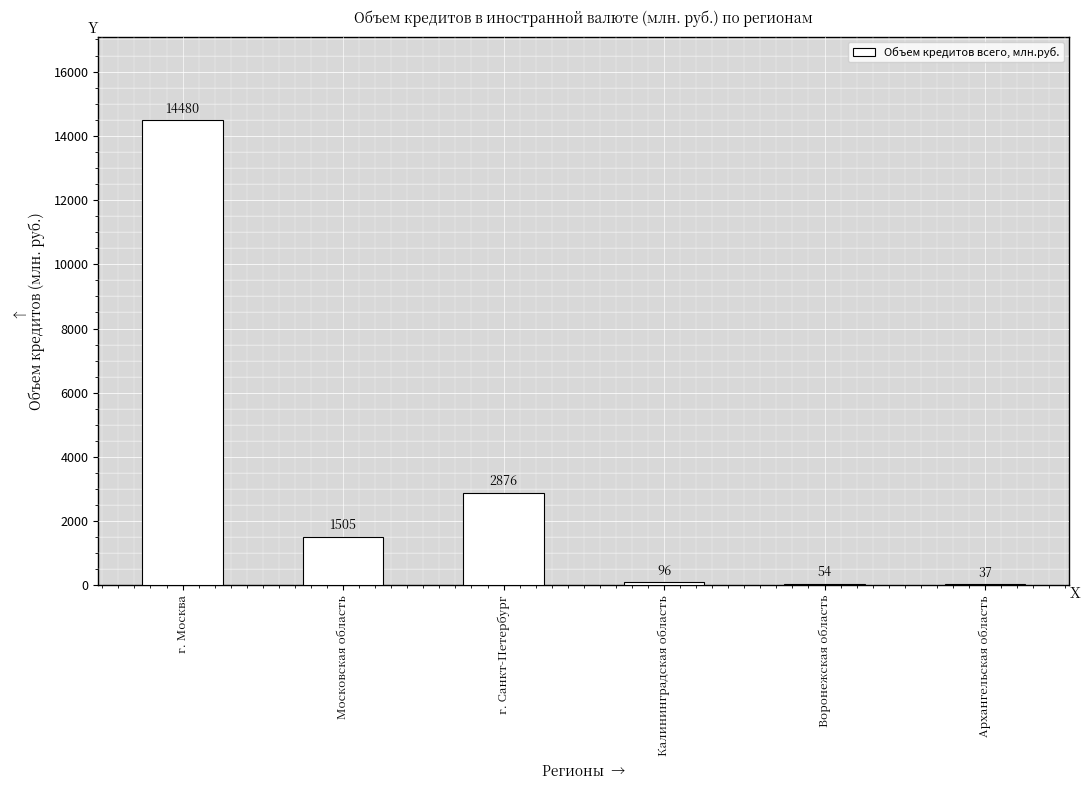

How many data points does each series have?

6